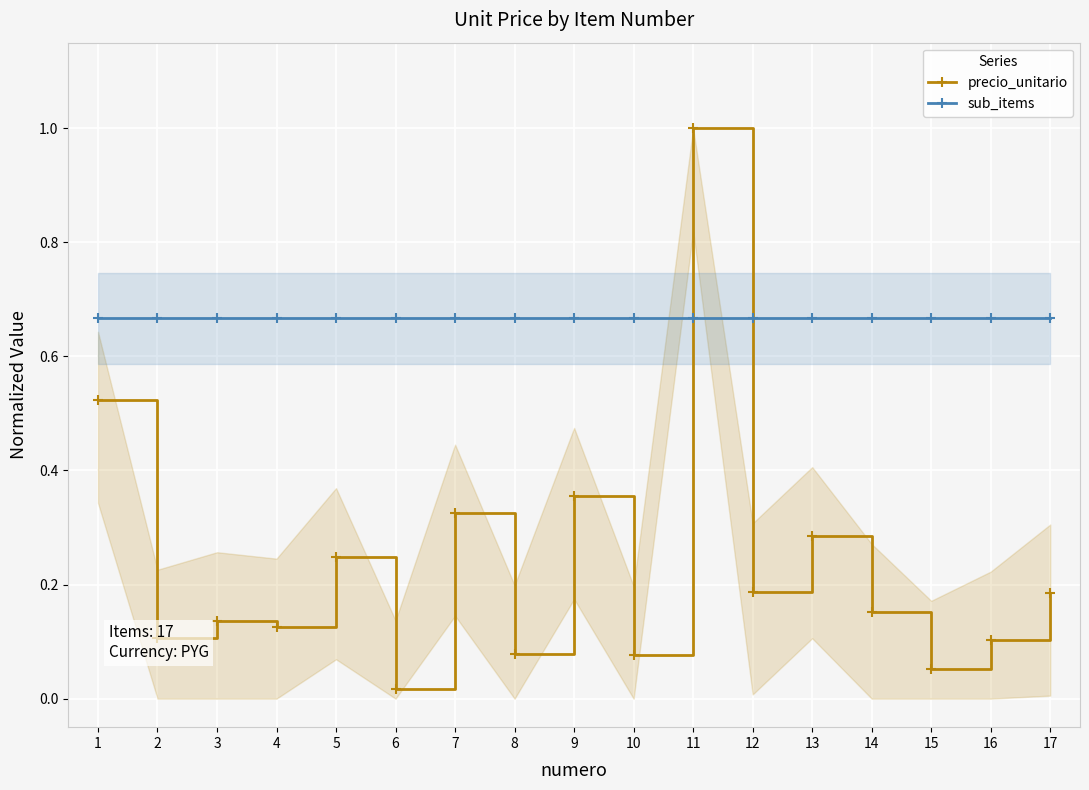

Count the number of data series in this chart.

2